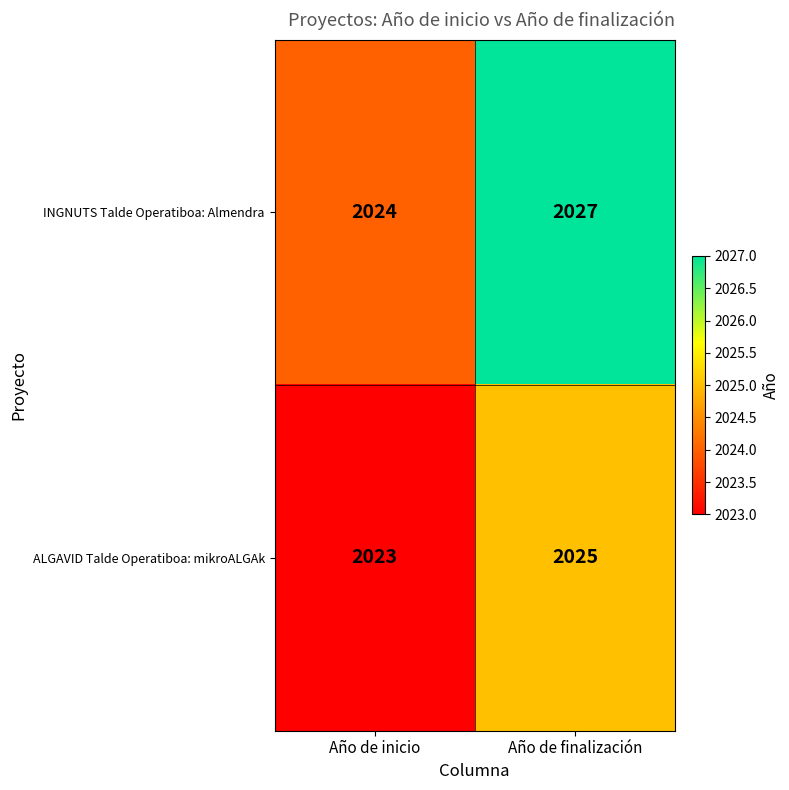

What is the sum of the INGNUTS Talde Operatiboa: Almendra values at Año de finalización and Año de inicio?

4051